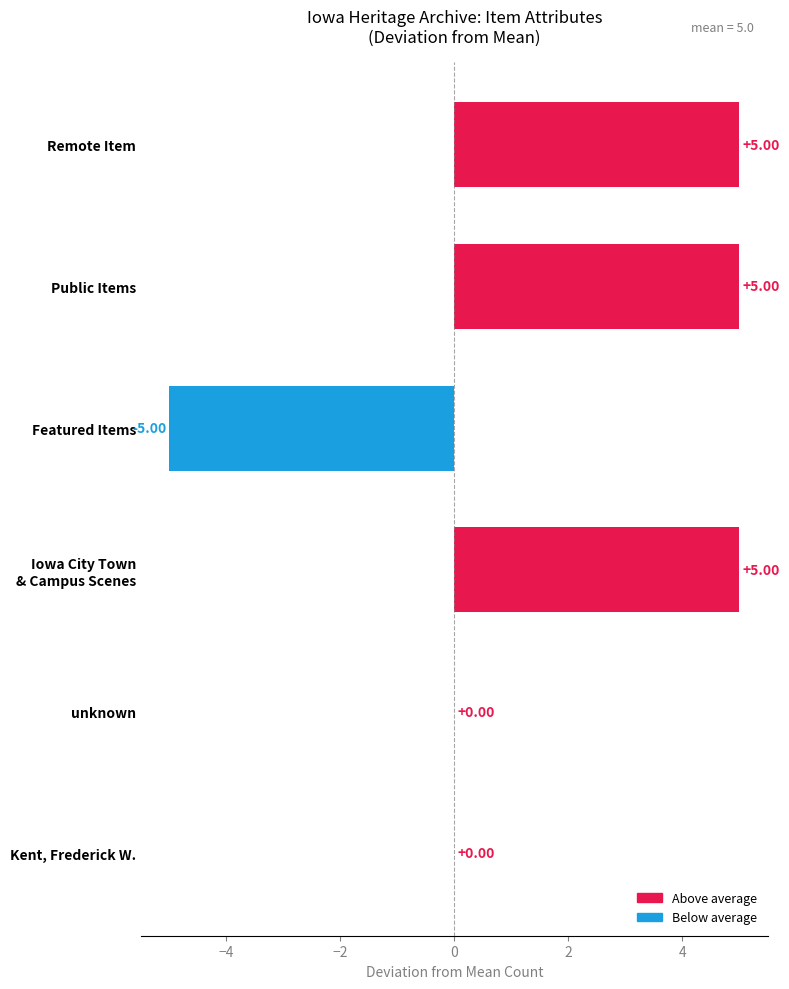

What is the sum of all values?

10